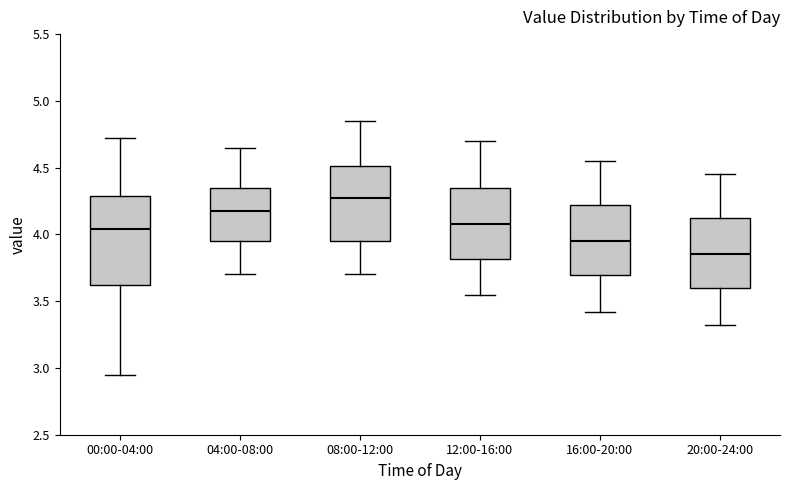

Reading left to right, transcribe this box plot: for each box, give where its median line is, the range the box spans, and where its two whiskers end, as read against the y-axis. The values are not printed on the chart, so give them approximately, as read against the axis.

00:00-04:00: median 4.05, box 3.60 to 4.30, whiskers 2.95 to 4.70
04:00-08:00: median 4.20, box 3.95 to 4.35, whiskers 3.70 to 4.65
08:00-12:00: median 4.30, box 3.95 to 4.50, whiskers 3.70 to 4.85
12:00-16:00: median 4.10, box 3.80 to 4.35, whiskers 3.55 to 4.70
16:00-20:00: median 3.95, box 3.70 to 4.20, whiskers 3.40 to 4.55
20:00-24:00: median 3.85, box 3.60 to 4.10, whiskers 3.30 to 4.45